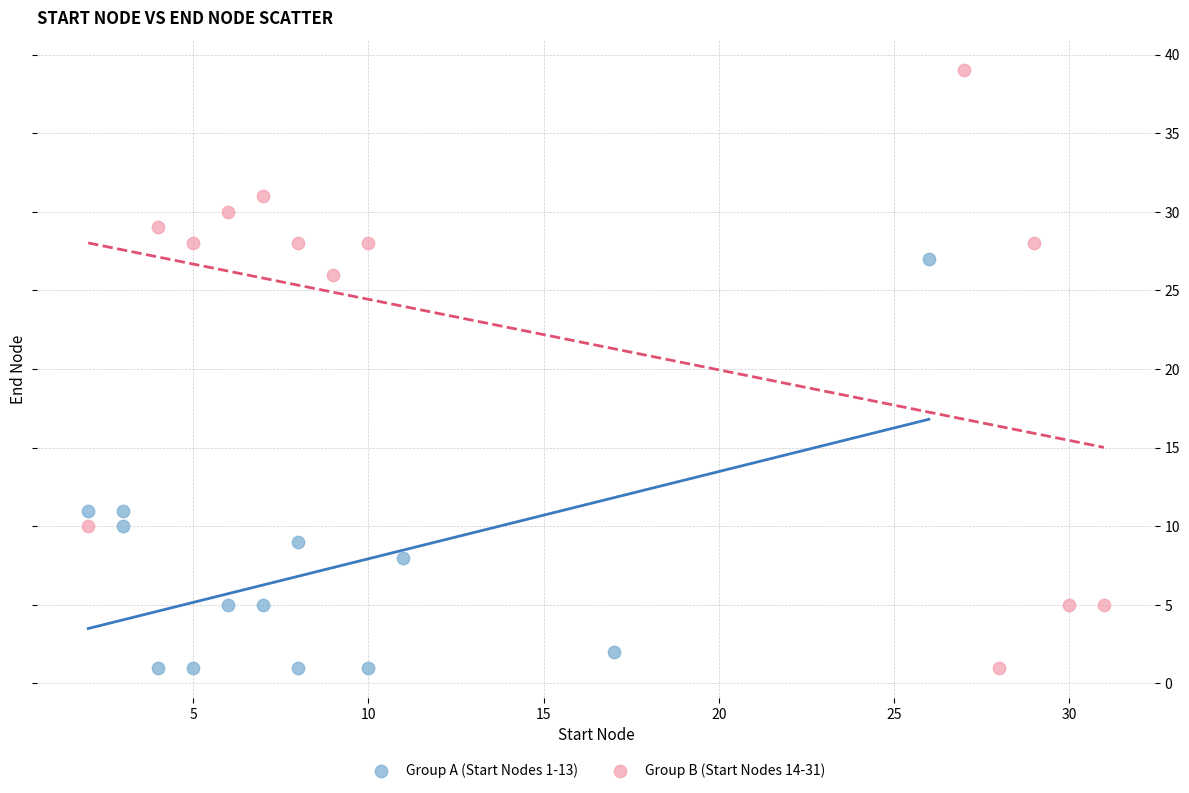

What are all the series names shown in the legend?

Group A (Start Nodes 1-13), Group B (Start Nodes 14-31)